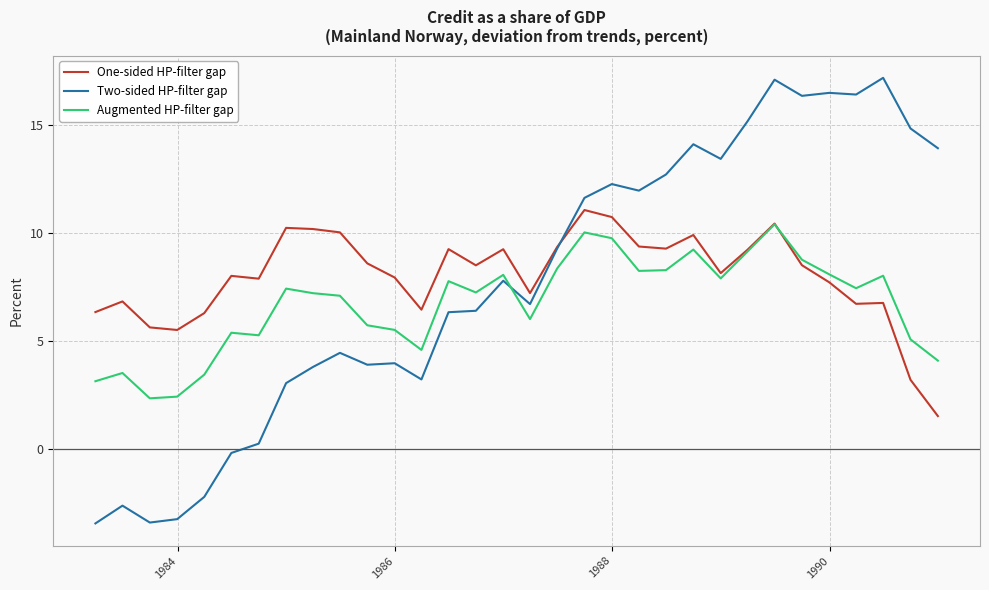

What is the maximum value for Two-sided HP-filter gap?

17.2